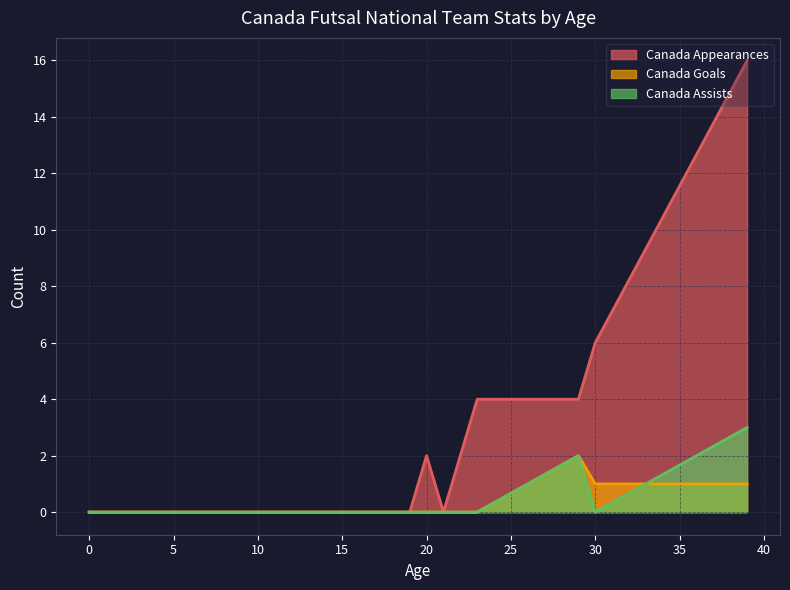

Is the value of Canada Appearances at 23 greater than the value of Canada Goals at 39?

Yes